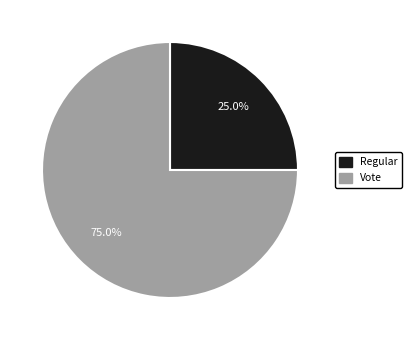

What percentage do Vote and Regular together represent?

100.0%